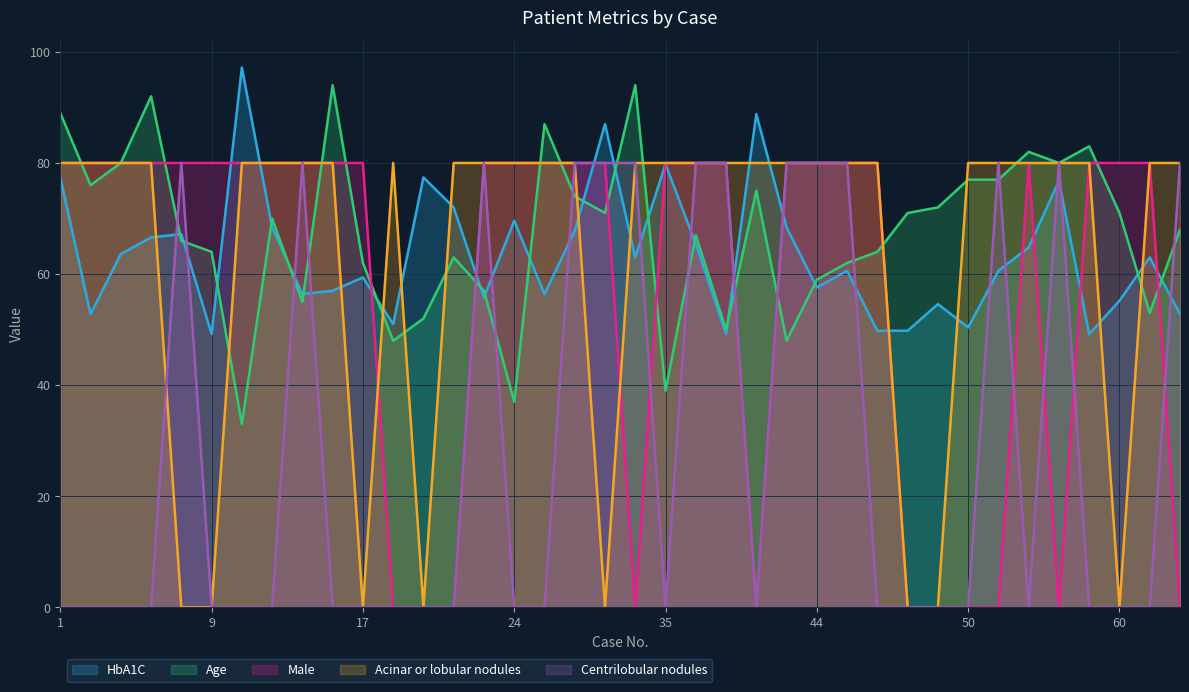

Is the value of HbA1C at 49 greater than the value of Centrilobular nodules at 42?

No